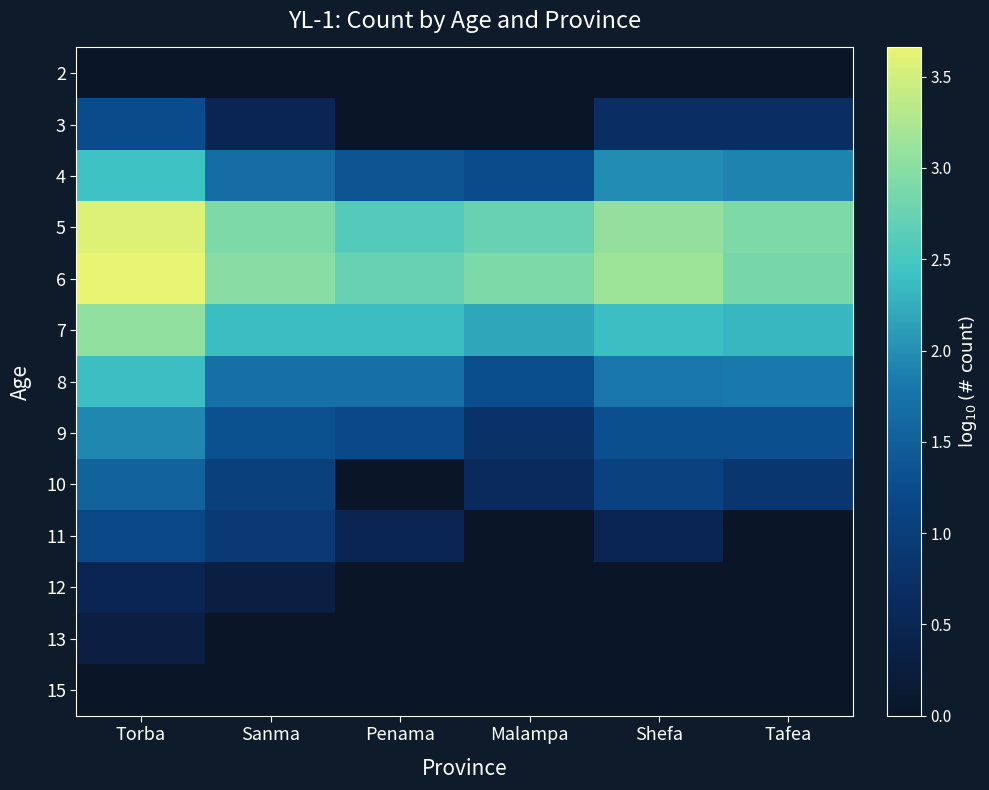

List the series in order of their peak value, lowest first.

2, 15, 13, 12, 11, 3, 10, 9, 8, 4, 7, 5, 6